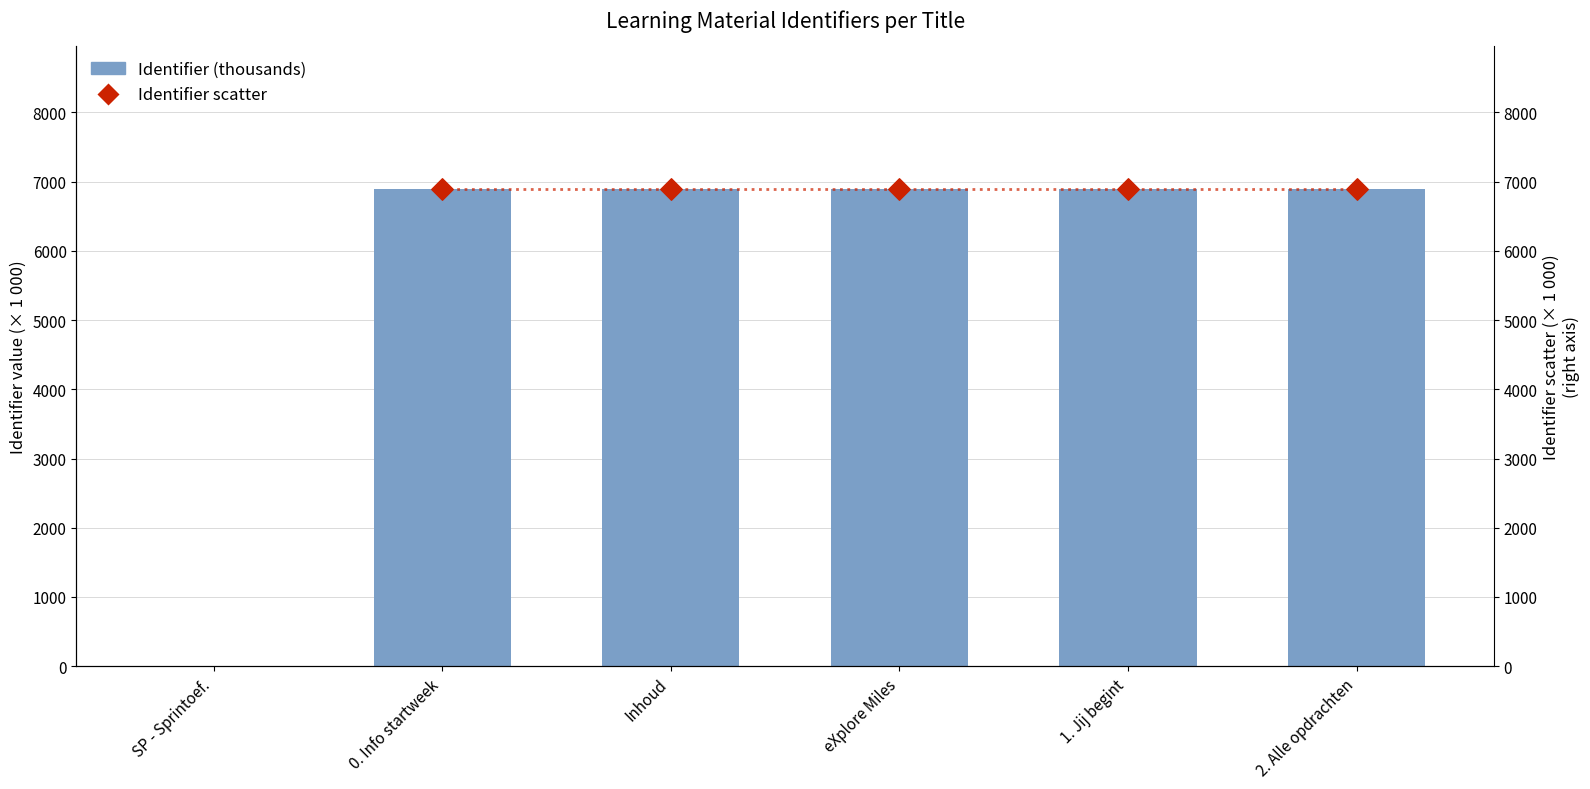

Which has a higher value, eXplore Miles or 1. Jij begint?

1. Jij begint